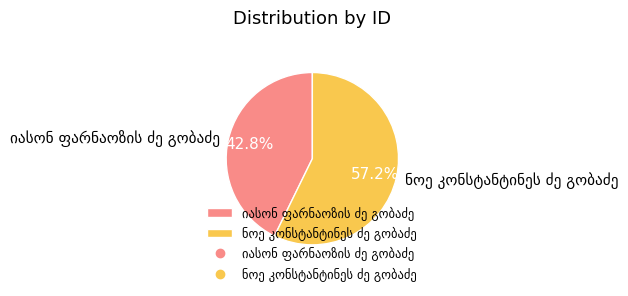

Is there a majority slice in this chart?

Yes